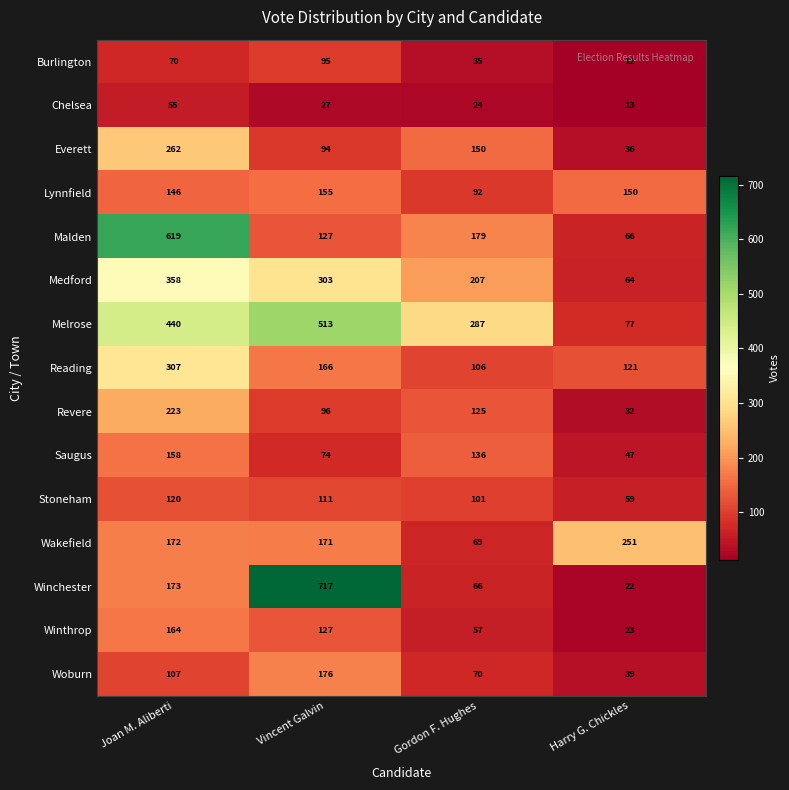

Which label corresponds to the largest value in the chart?

Vincent Galvin